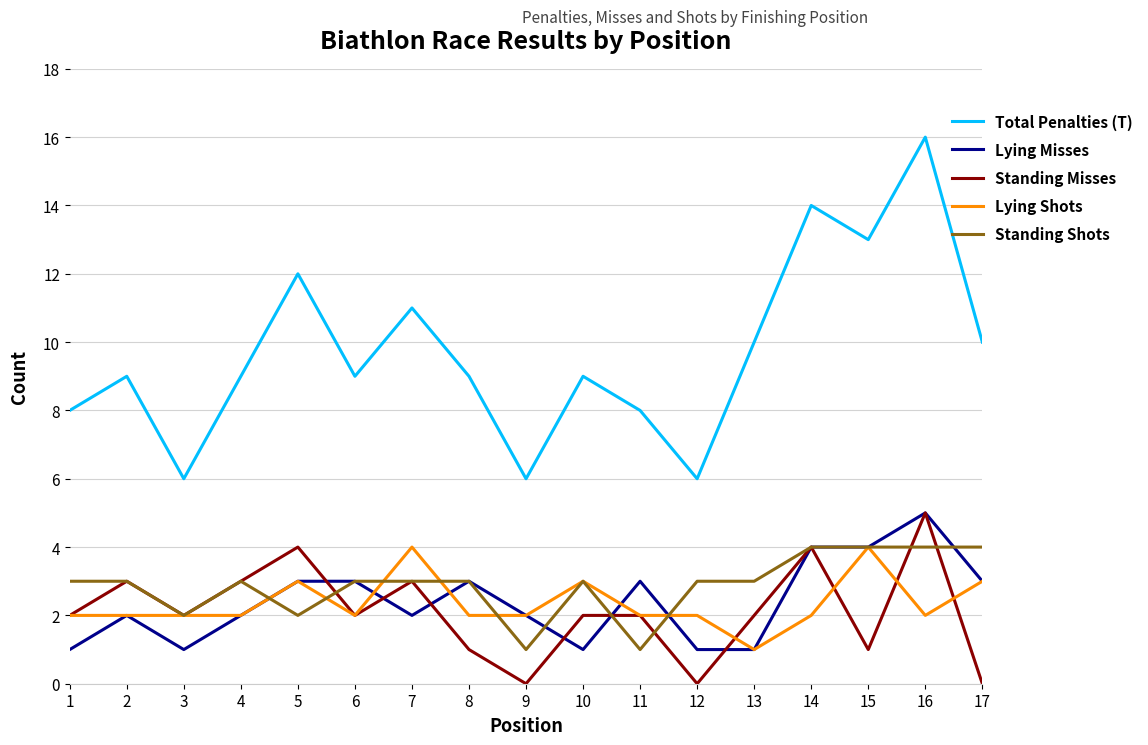

True or false: Lying Shots and Total Penalties (T) intersect in this chart.

False